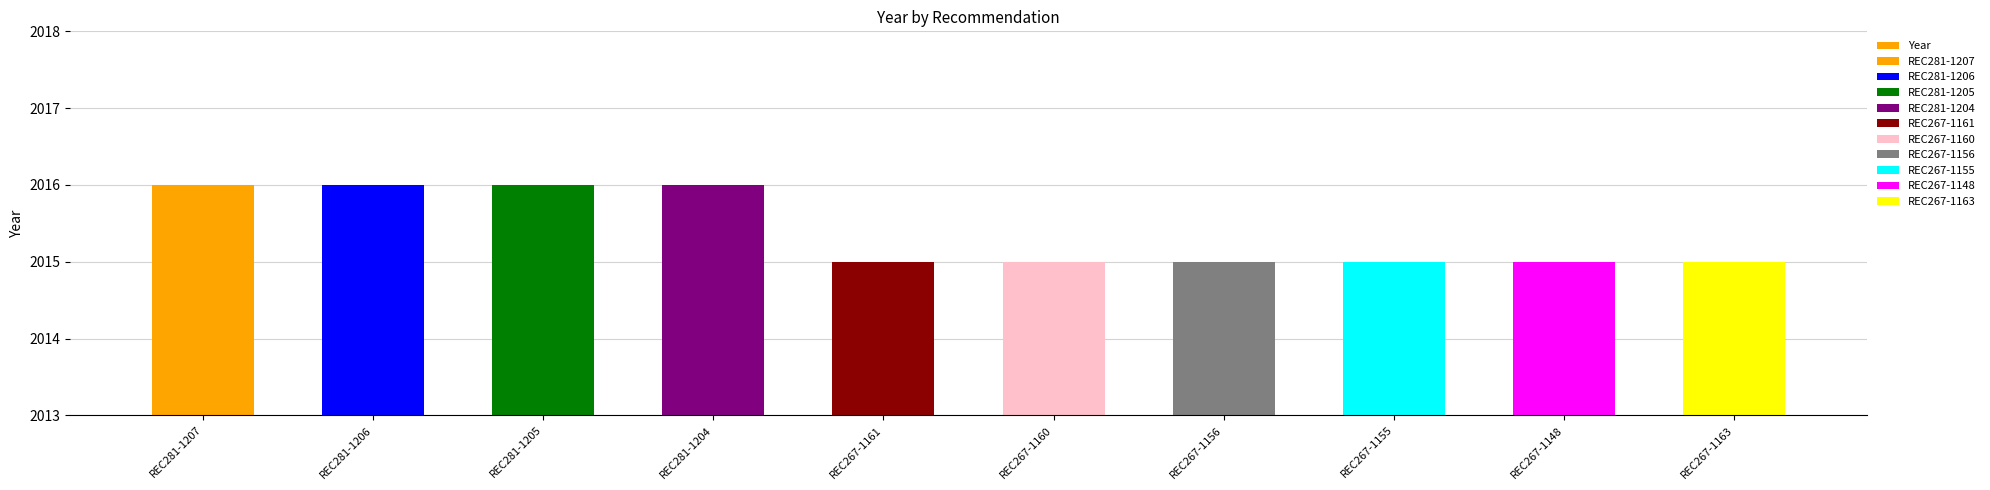

Reading left to right, extract all data points from this chart.

2016	2016	2016	2016	2015	2015	2015	2015	2015	2015